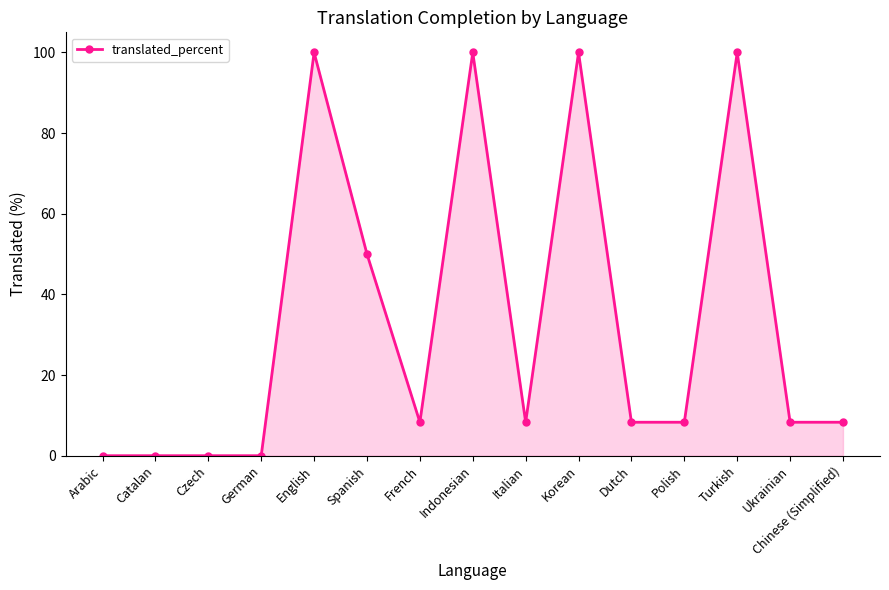

Reading left to right, list all the values displayed in this chart.

0.0	0.0	0.0	0.0	100.0	50.0	8.3	100.0	8.3	100.0	8.3	8.3	100.0	8.3	8.3